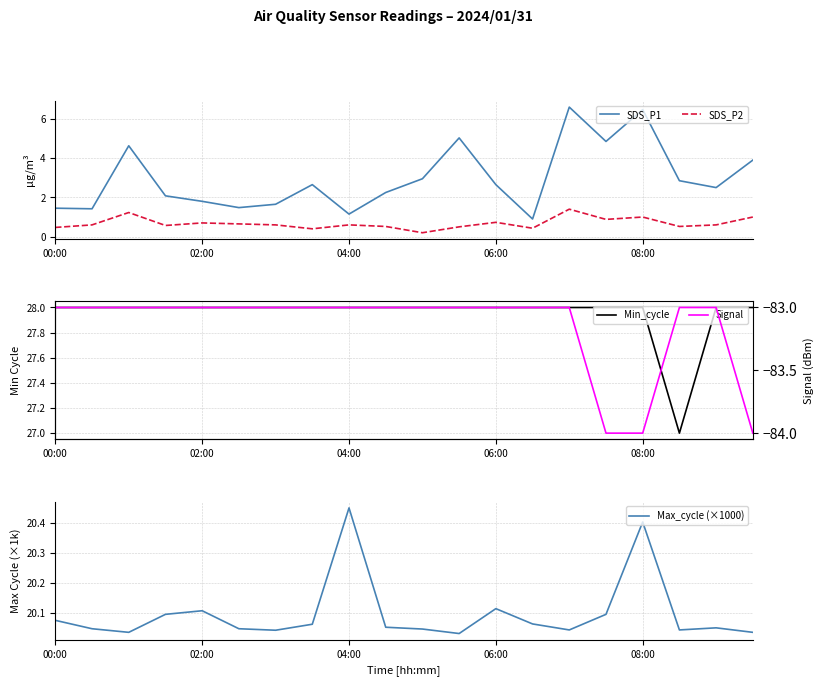

Which series has the largest total across all categories?

Min_cycle